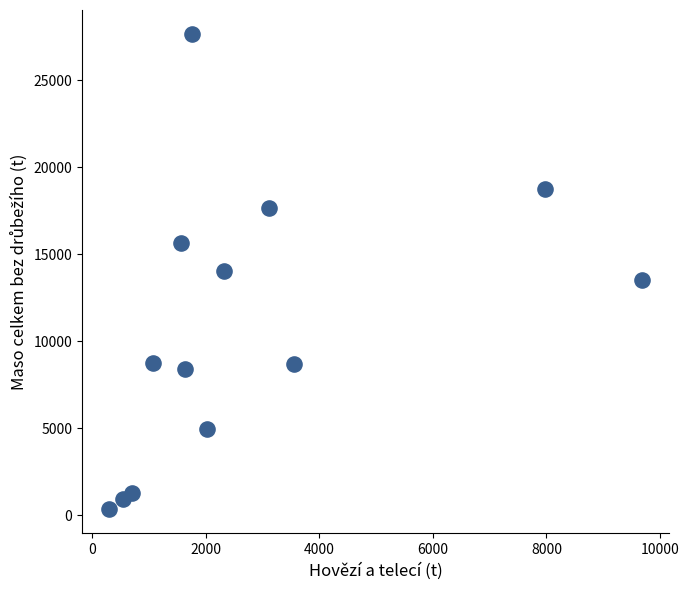

What is the range of Y values (max minus min)?

27351.1